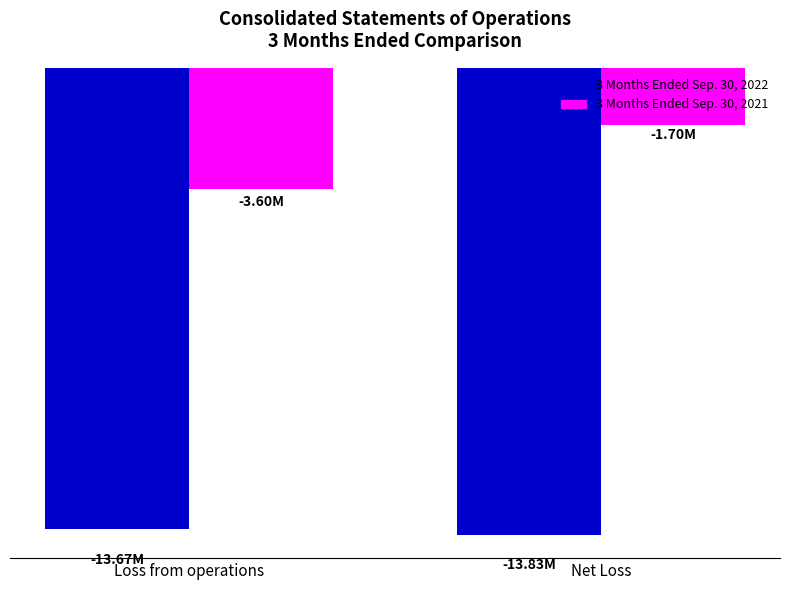

How many 3 Months Ended Sep. 30, 2022 values are between -13830196 and -13672018?

2